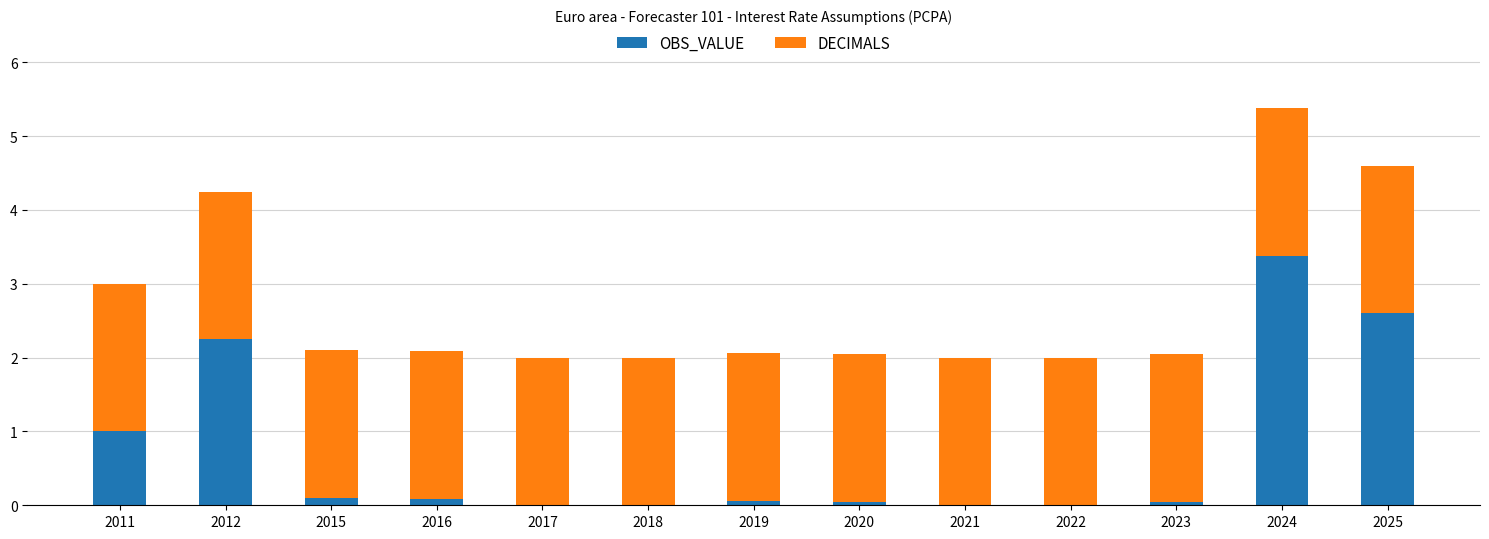

The value of OBS_VALUE at 2025 is 1.2. True or false?

False